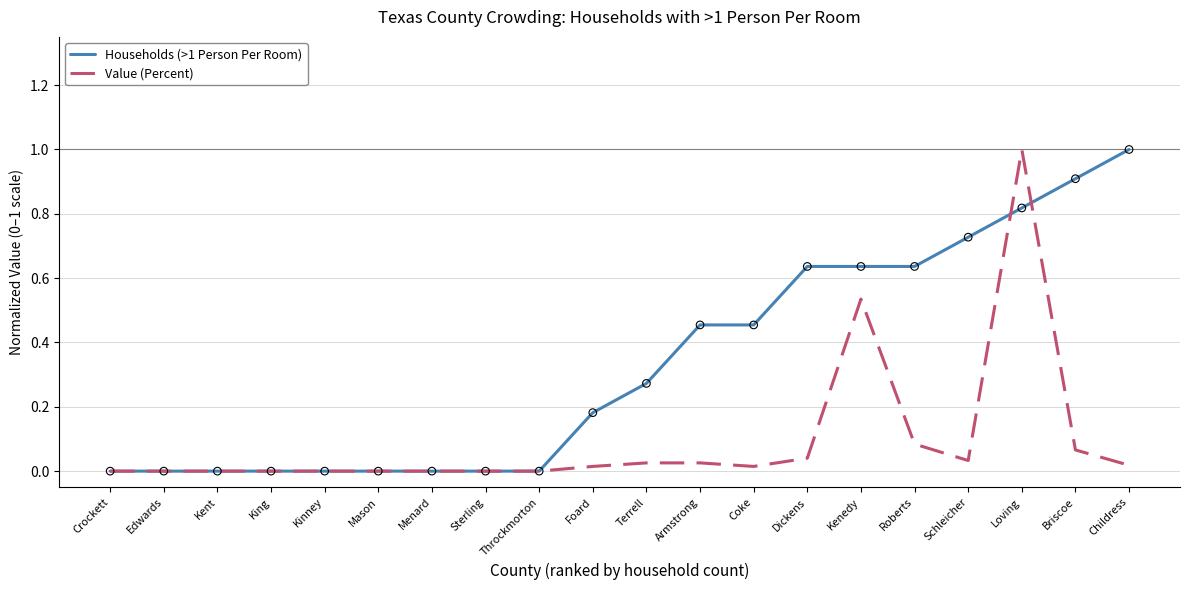

Which series has the largest total across all categories?

Households (>1 Person Per Room)